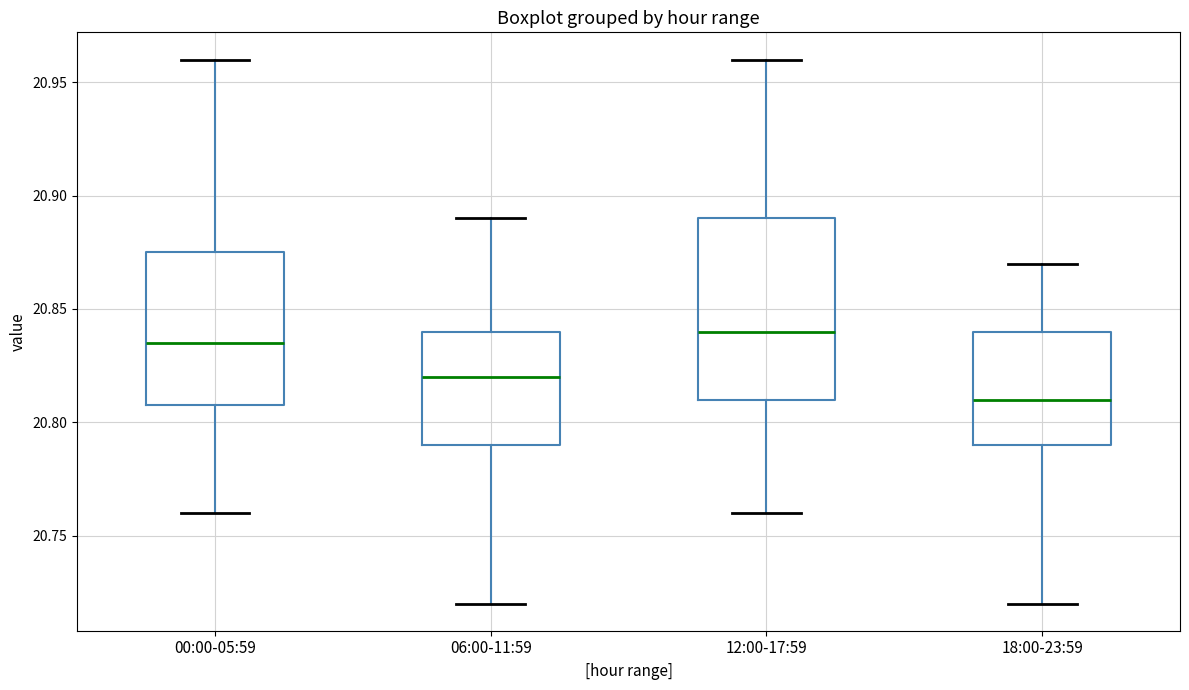

Which box has the lowest median line?

18:00-23:59